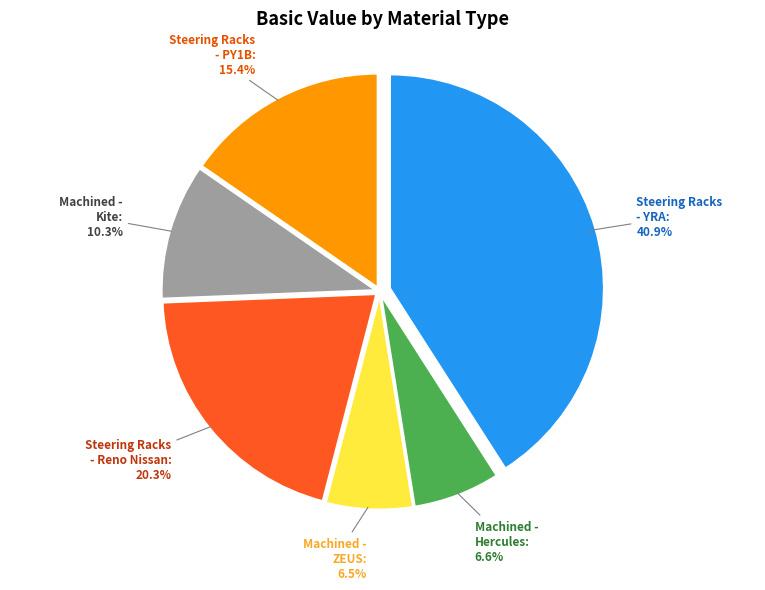

Is there any slice that represents more than half of the pie?

No